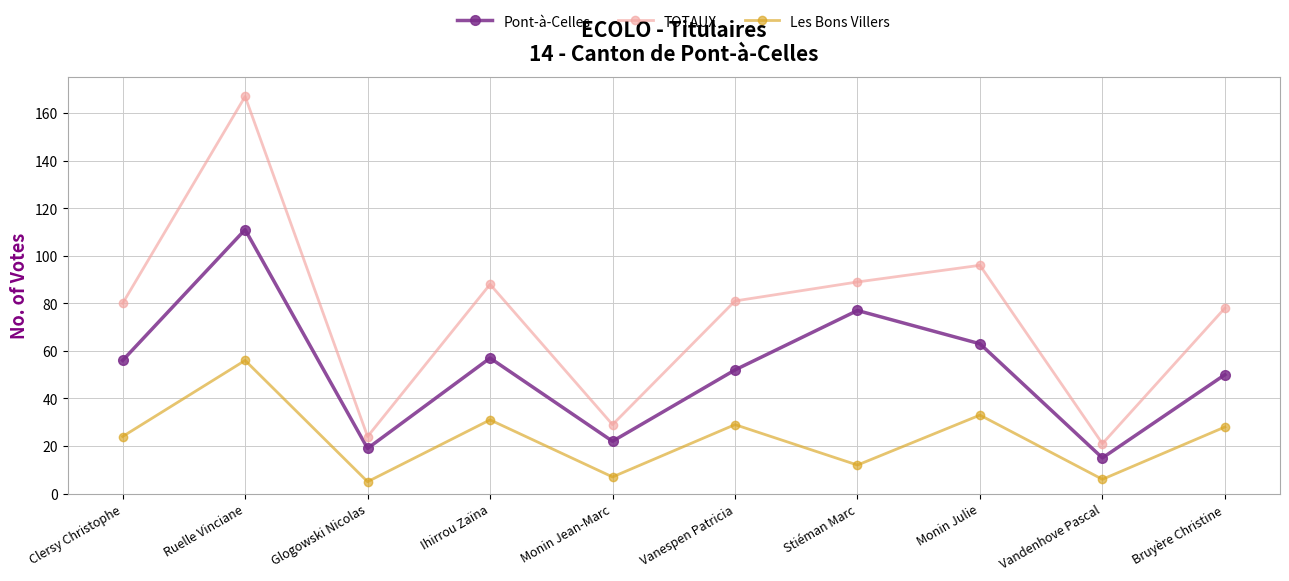

True or false: Pont-à-Celles and Les Bons Villers intersect in this chart.

False